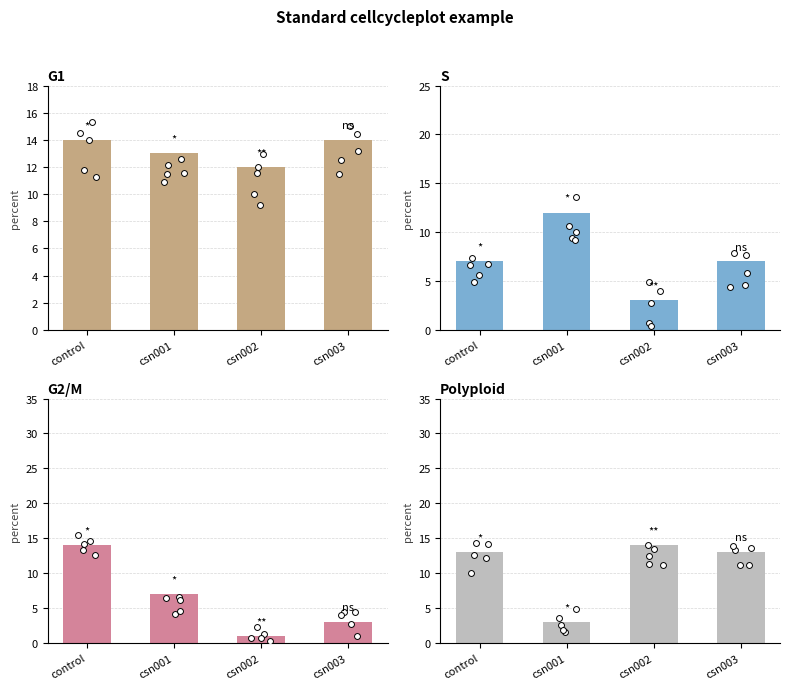

At how many categories does at least one series exceed 1?

4